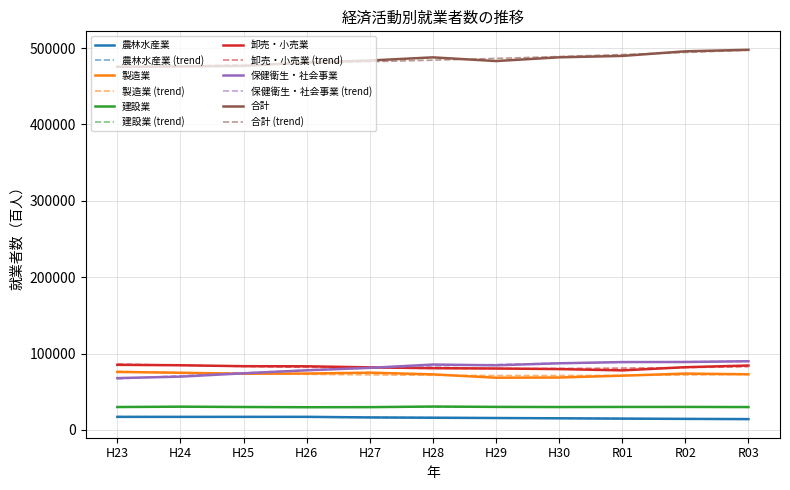

The value of 保健衛生・社会事業 at R01 is 88837. True or false?

True